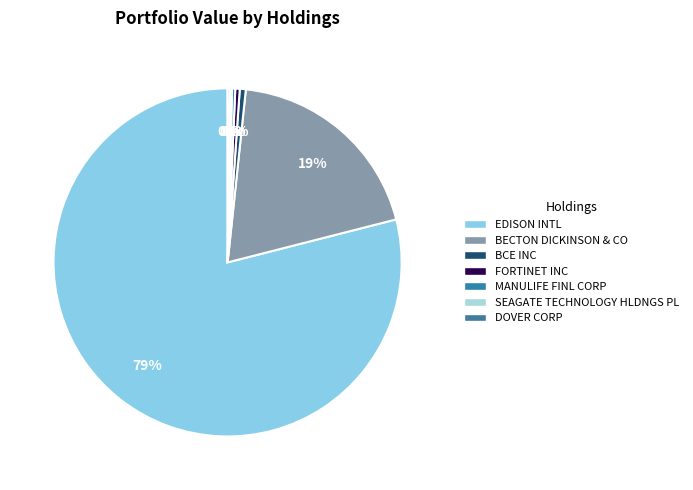

What percentage is the BCE INC slice, to the nearest percent?

1%